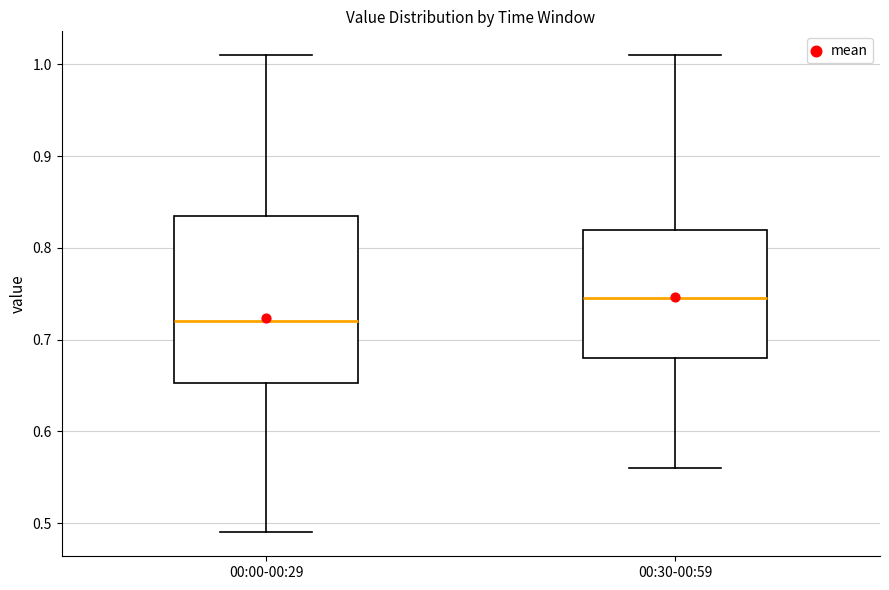

Comparing the boxes themselves (not the whiskers), which one is the tallest?

00:00-00:29